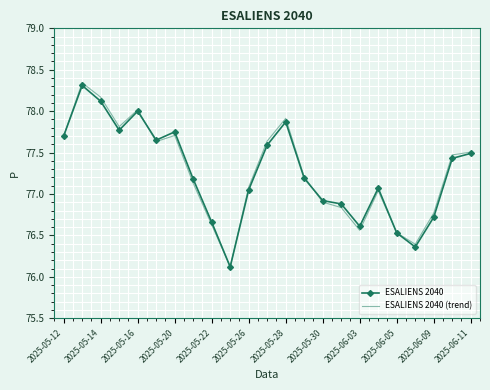

What is the minimum value shown in the chart?

76.1